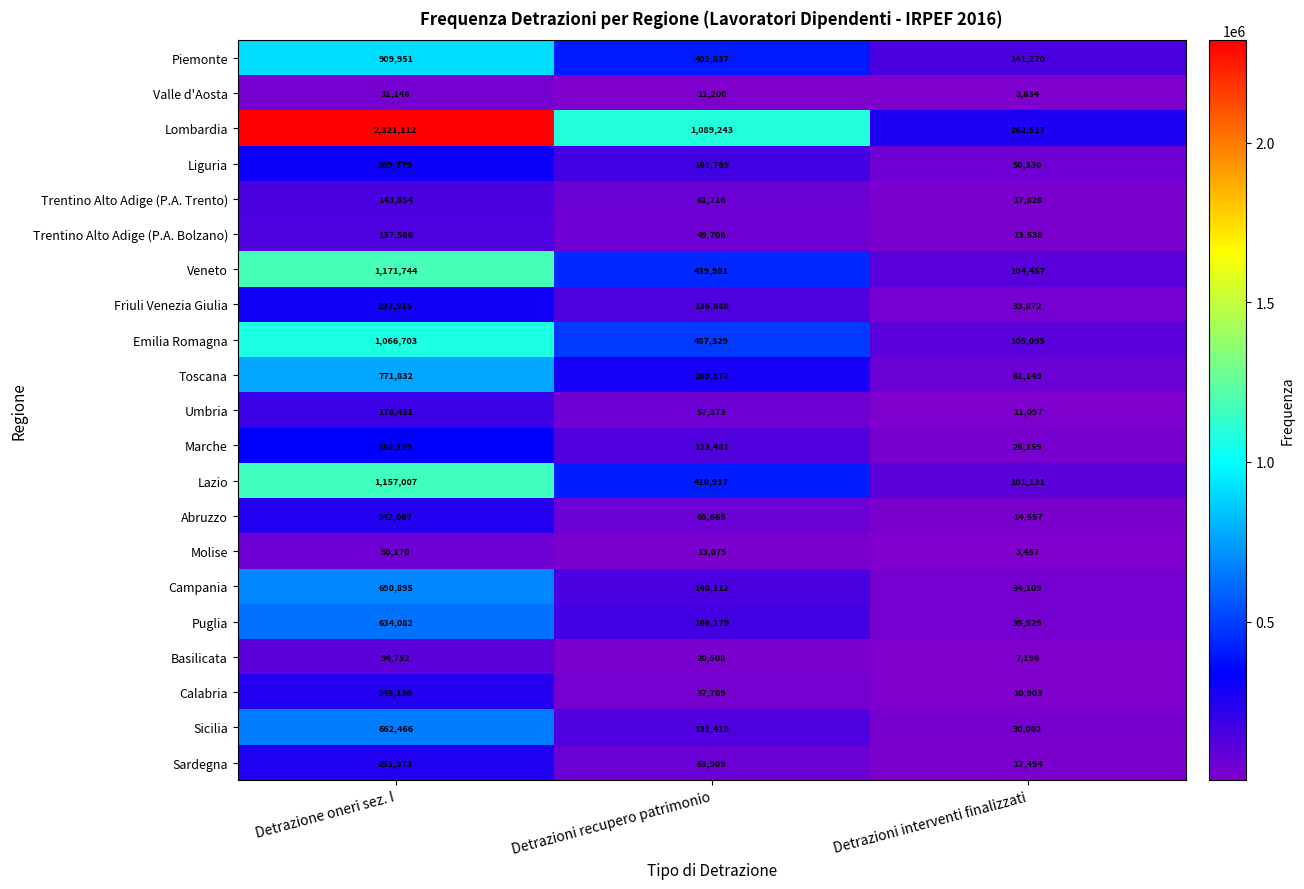

Between Detrazione oneri sez. I and Detrazioni interventi finalizzati, which series saw the biggest shift?

Lombardia